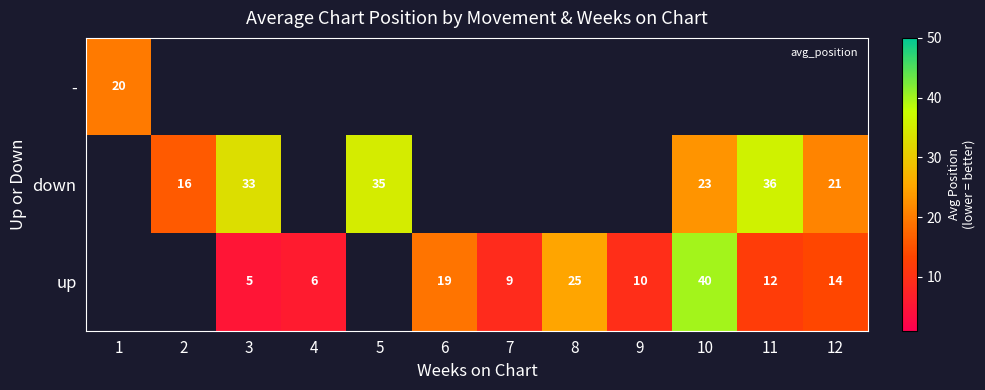

Count the number of data series in this chart.

3